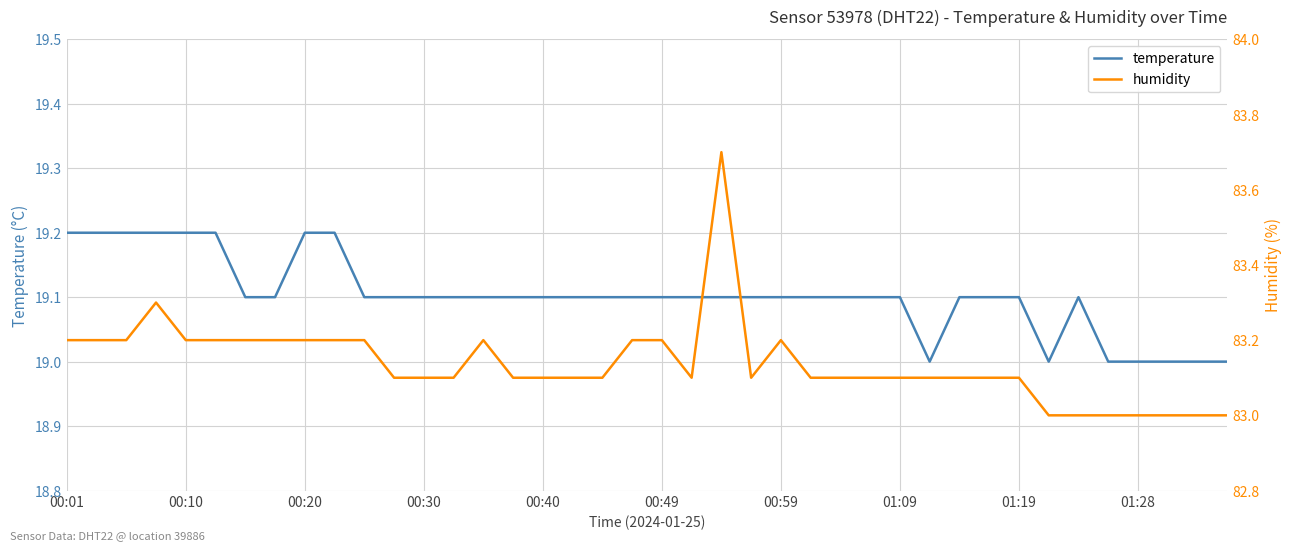

Is the value of temperature at 15 greater than the value of humidity at 37?

No